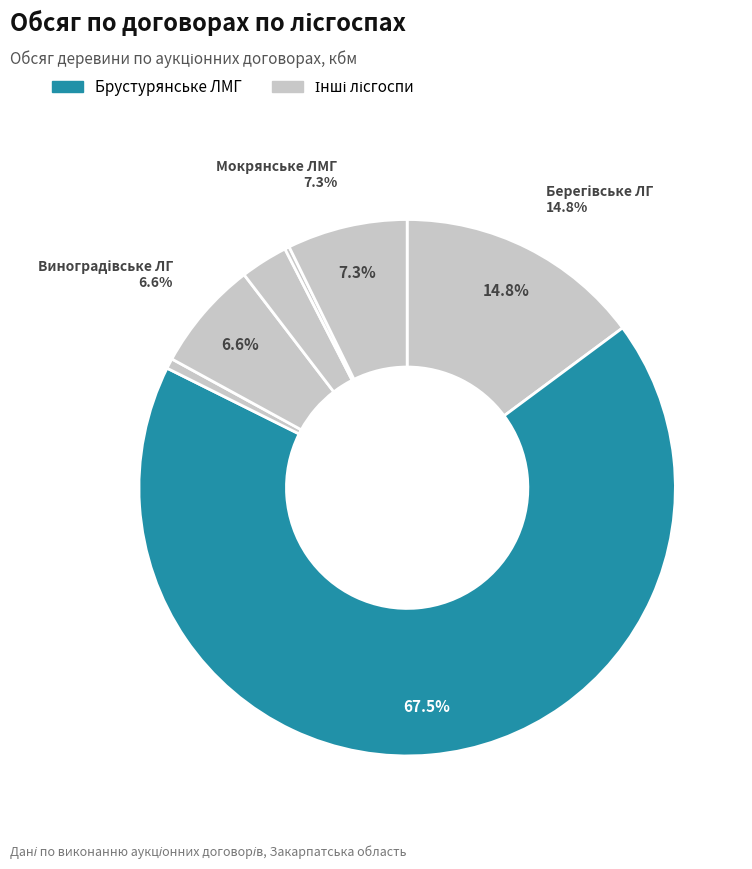

What percentage do Довжанське ЛМГ and Брустурянське ЛМГ together represent?

70.4%